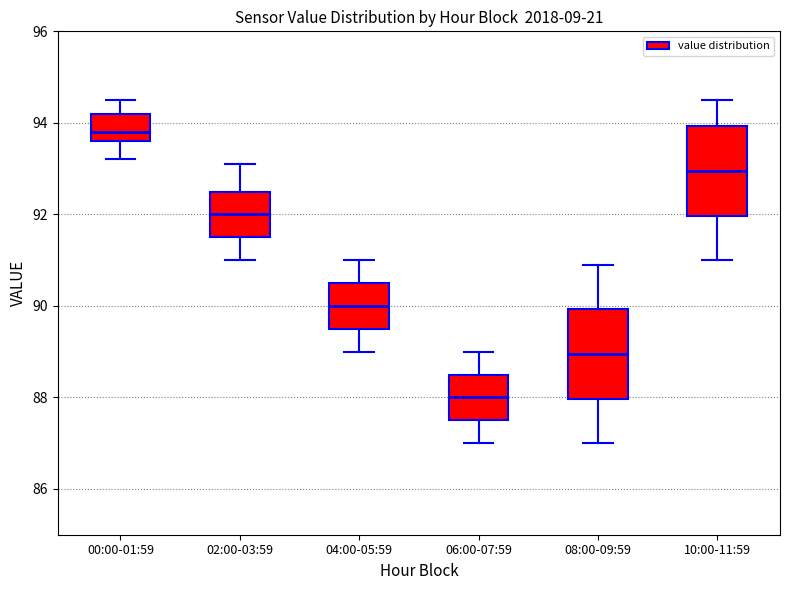

Where does the median line of the box for 00:00-01:59 sit on the y-axis? The values are not printed on the chart, so give them approximately, as read against the axis.

93.8